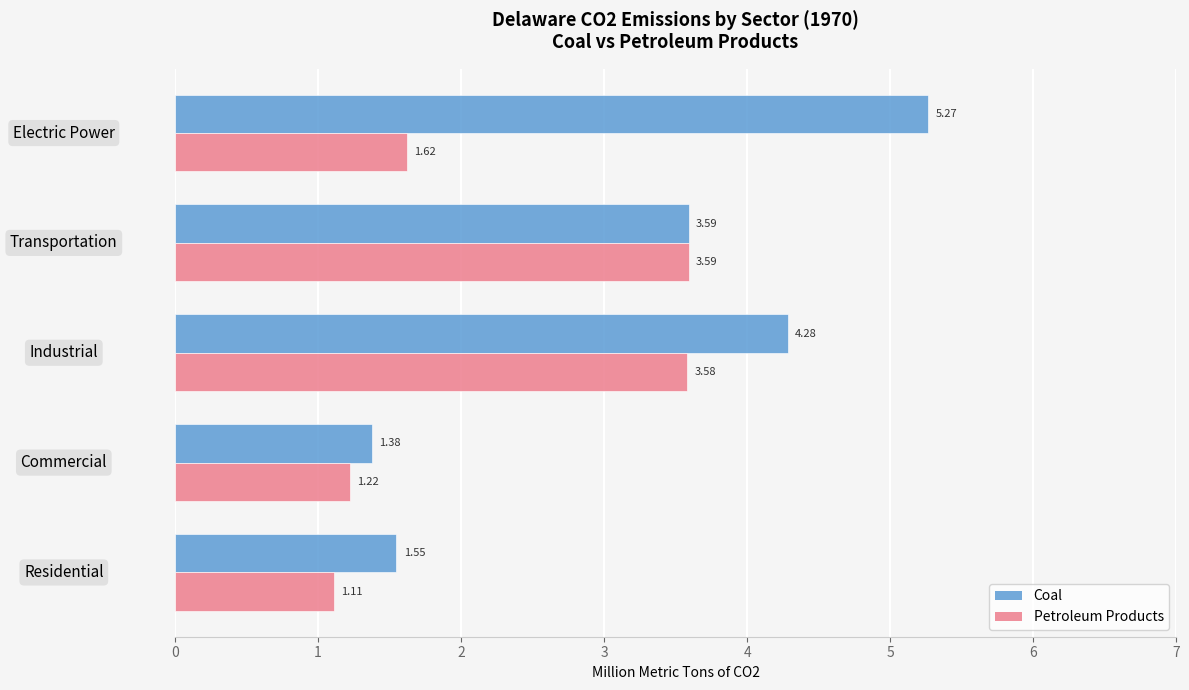

Which category has the lowest value in the Coal series?

Commercial